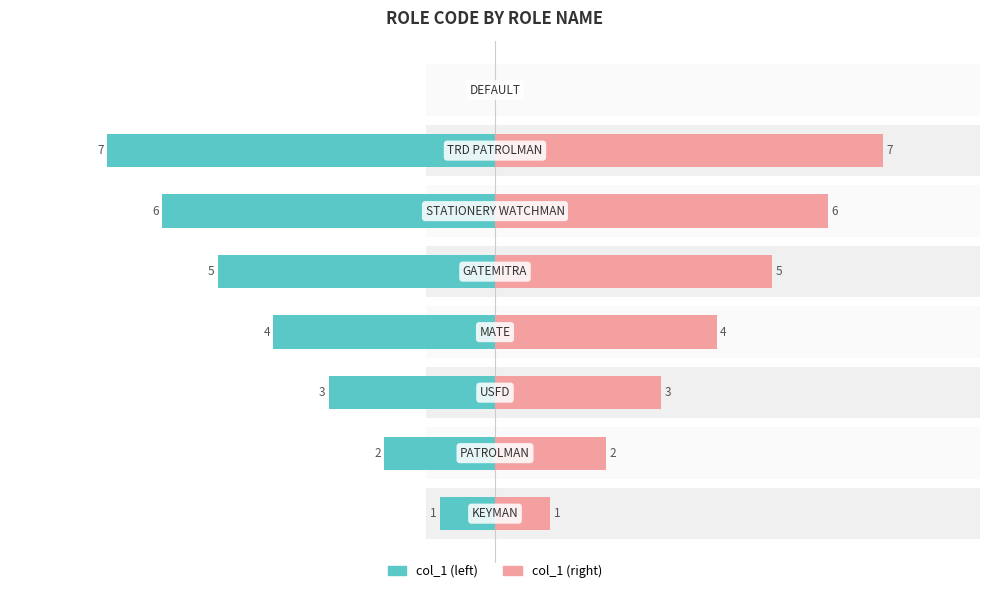

True or false: col_1 (right) has a value of 8.5 at 6.

False